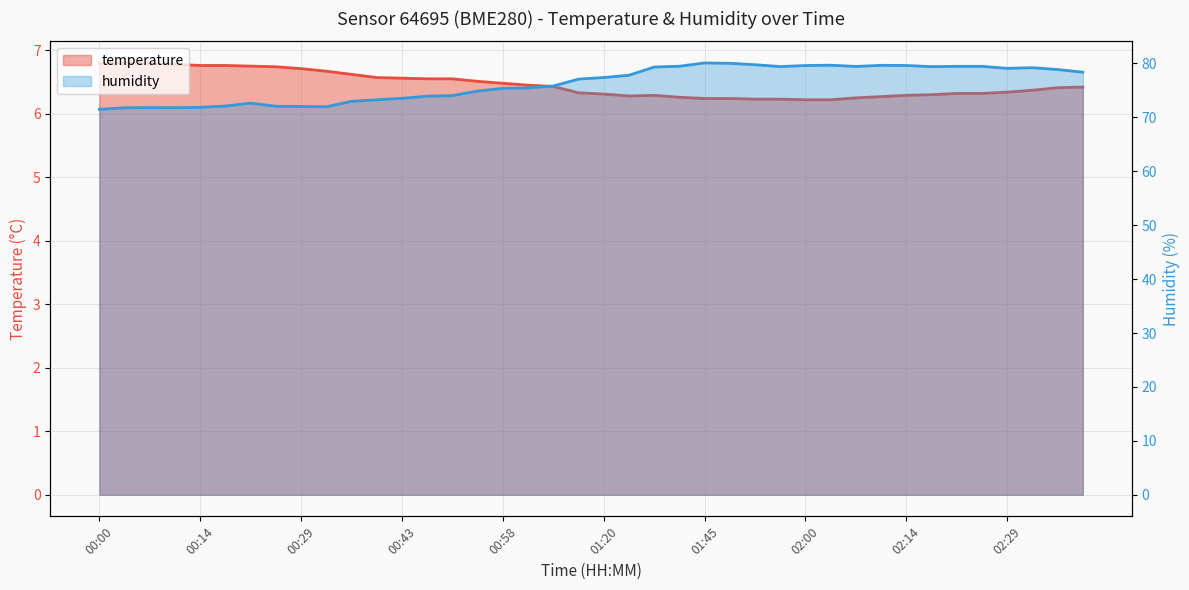

In temperature, how many points are lower than both neighbors (excluding endpoints)?

1